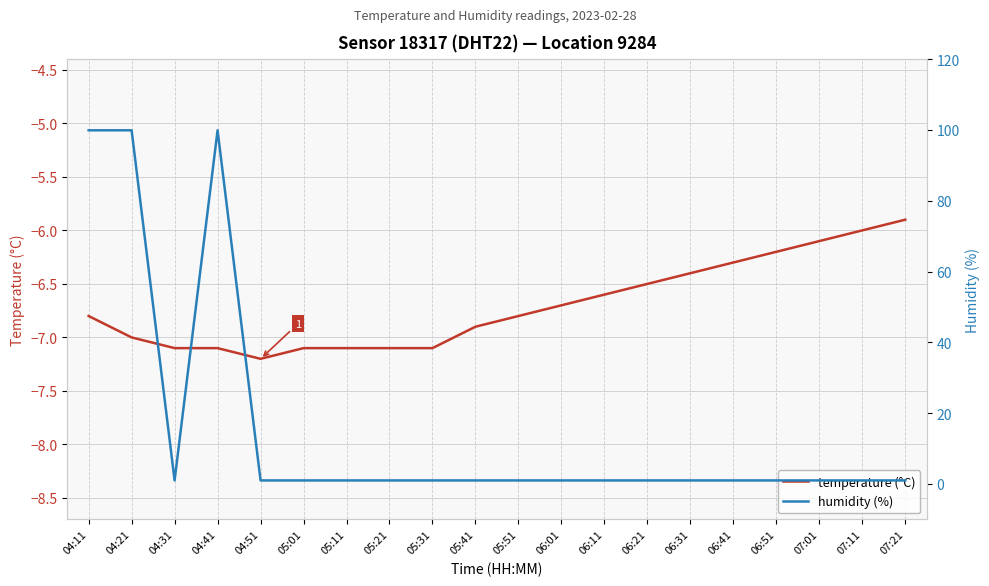

What position from the left is 06:21?

14